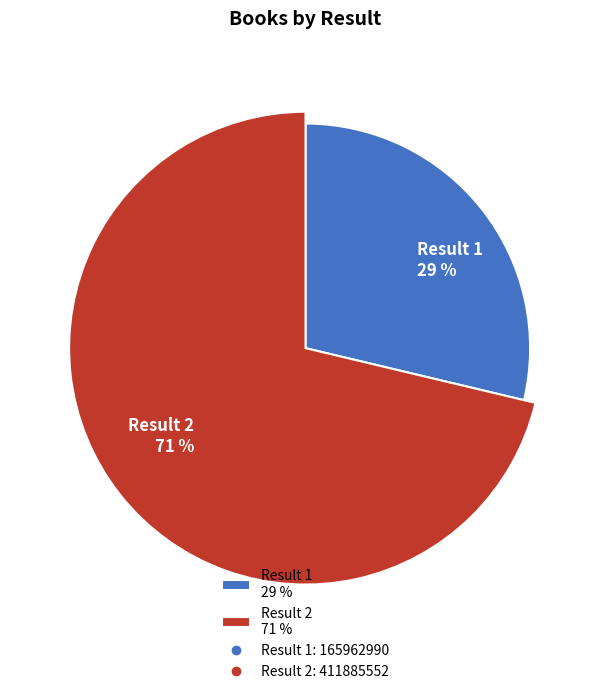

True or false: 2 accounts for 63% of the total.

False